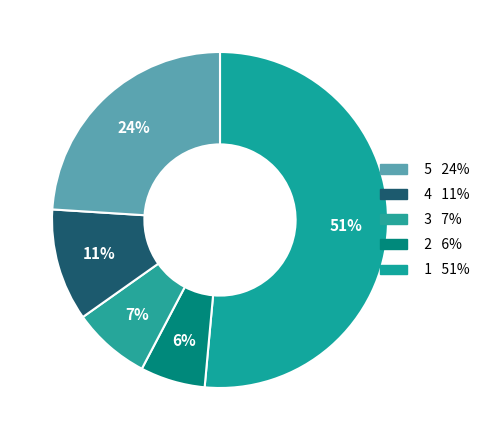

Count the number of slices in the pie.

5